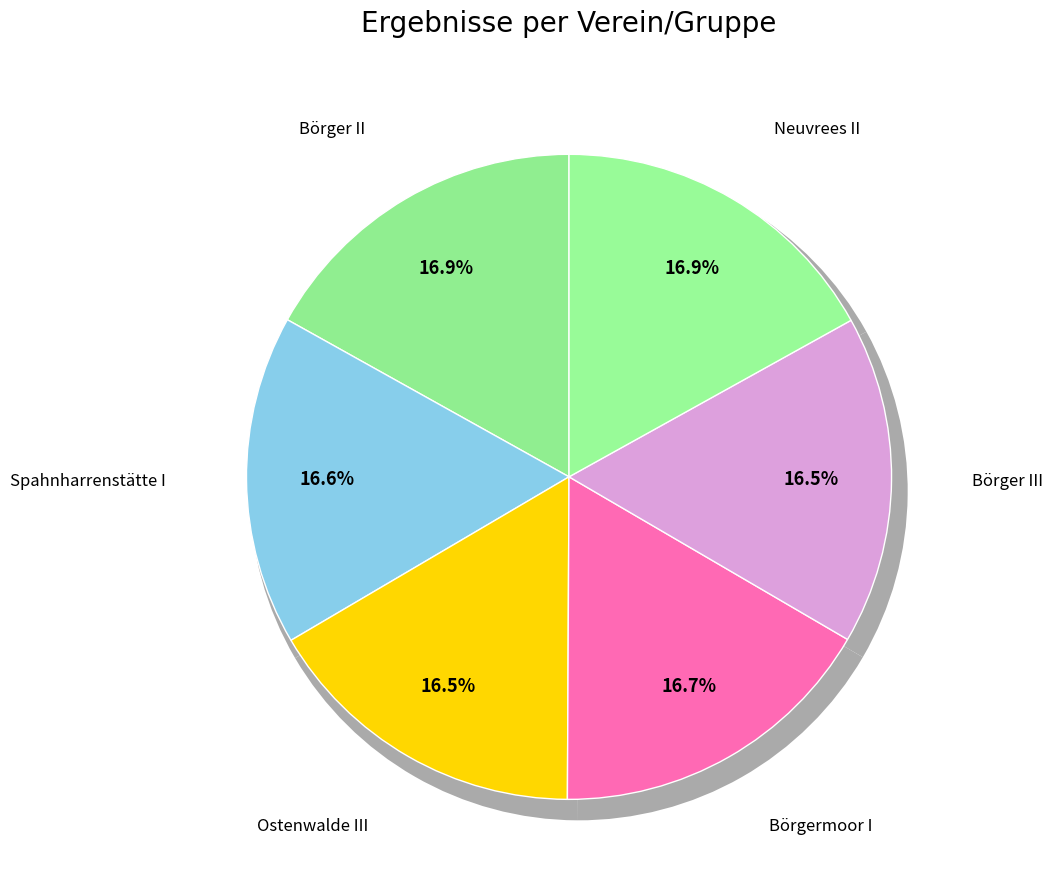

Does any single category account for the majority?

No